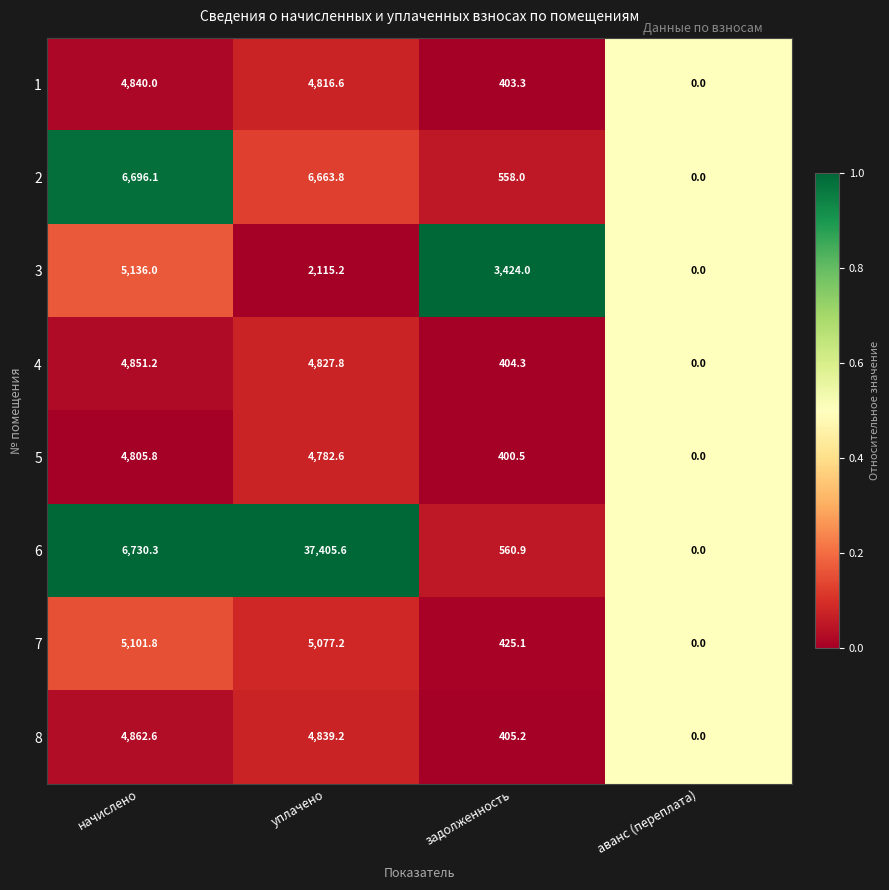

Which series has the largest total across all categories?

6